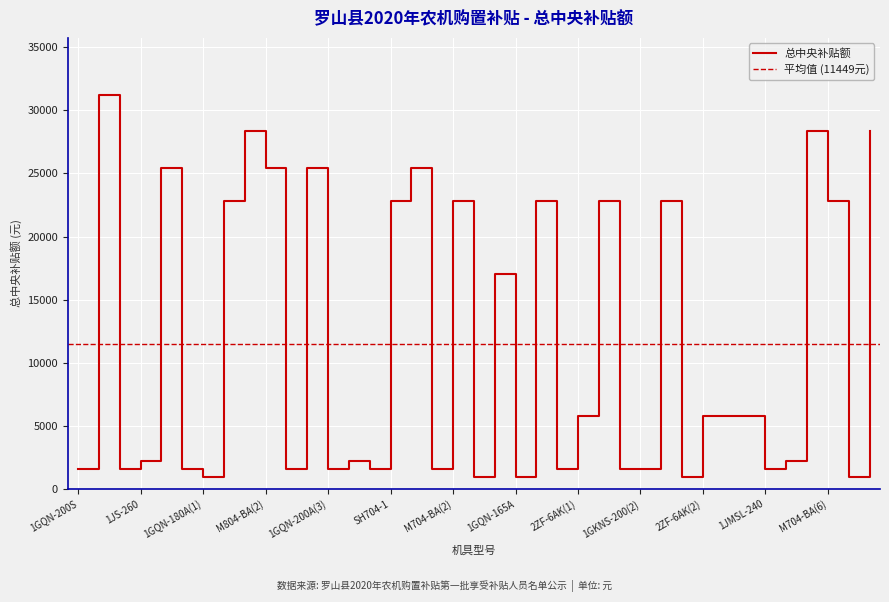

Reading right to left, transcribe all the data shown in this chart.

2ZGF-6A=28400	1GQN-180A(4)=900	M704-BA(6)=22800	2ZGZ-6=28400	1JMSL-260=2200	1JMSL-240=1600	2ZF-6AK(4)=5800	2ZF-6AK(3)=5800	2ZF-6AK(2)=5800	1GQN-180A(3)=900	M704-BA(5)=22800	1GKNS-200(2)=1600	1GKNS-200(1)=1600	M704-BA(4)=22800	2ZF-6AK(1)=5800	1GQN-200H=1600	M704-BA(3)=22800	1GQN-165A=900	M604-H=17000	1GQN-180A(2)=900	M704-BA(2)=22800	1GQN-200A(4)=1600	LX804=25400	SH704-1=22800	1GQN-200S(2)=1600	1G-260=2200	1GQN-200A(3)=1600	M804-BA(3)=25400	1GQN-200A(2)=1600	M804-BA(2)=25400	2ZGQ-6BE=28400	M704-BA(1)=22800	1GQN-180A(1)=900	1GQN-200A(1)=1600	M804-BA(1)=25400	1JS-260=2200	1GKNH-230=1600	M904-AA=31200	1GQN-200S=1600